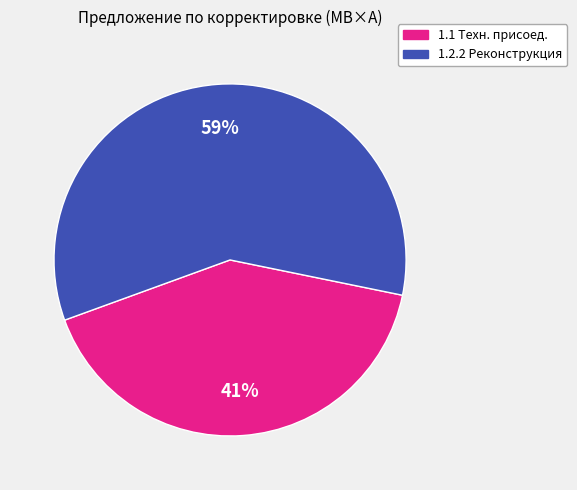

To the nearest percent, what is the difference between the largest and smallest slice percentages?

18%